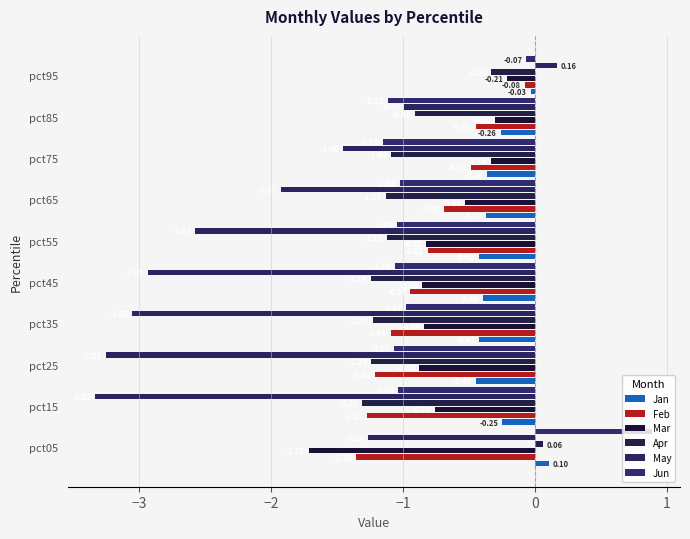

How many data points in May are less than -1?

8